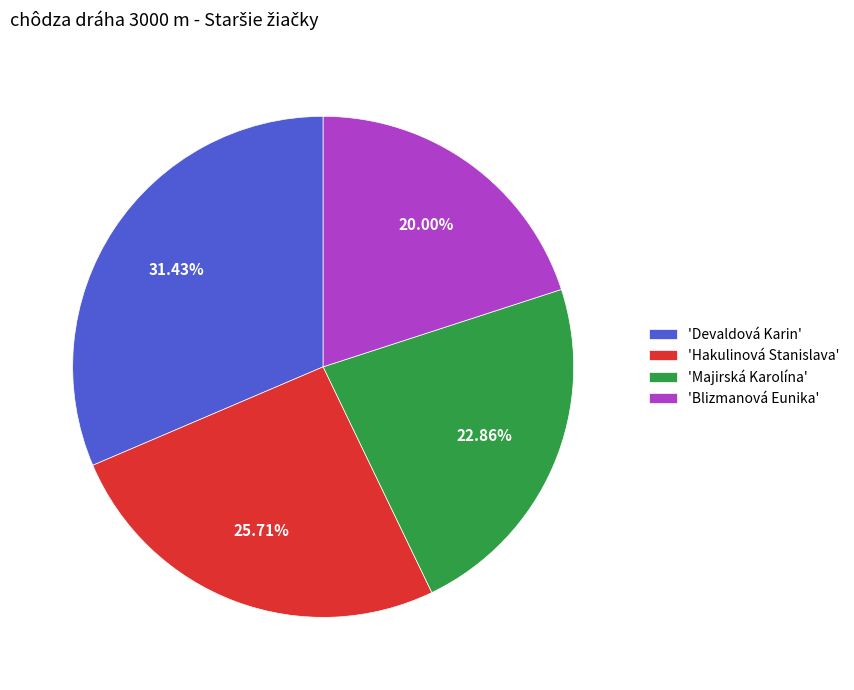

Which category has the smallest portion of the pie?

'Blizmanová Eunika'